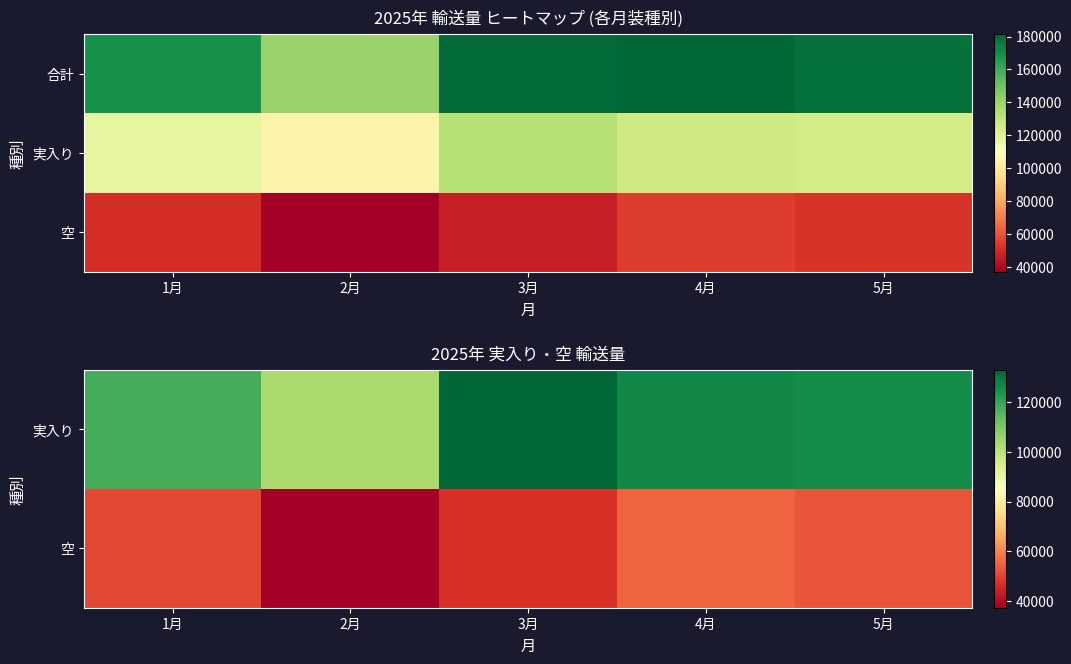

At which category does the chart reach its minimum across all series?

2月